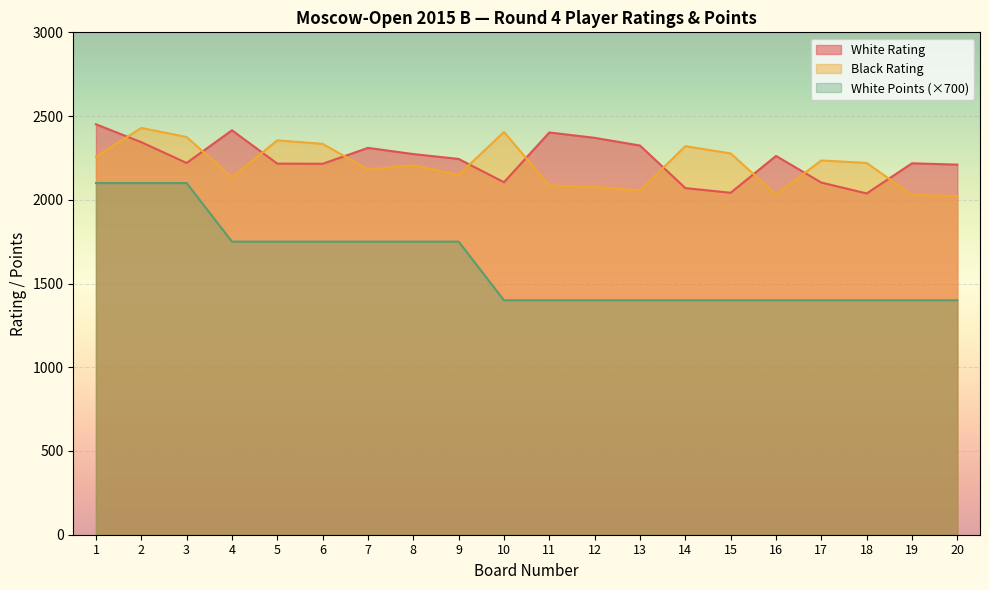

At which category does the chart reach its minimum across all series?

10